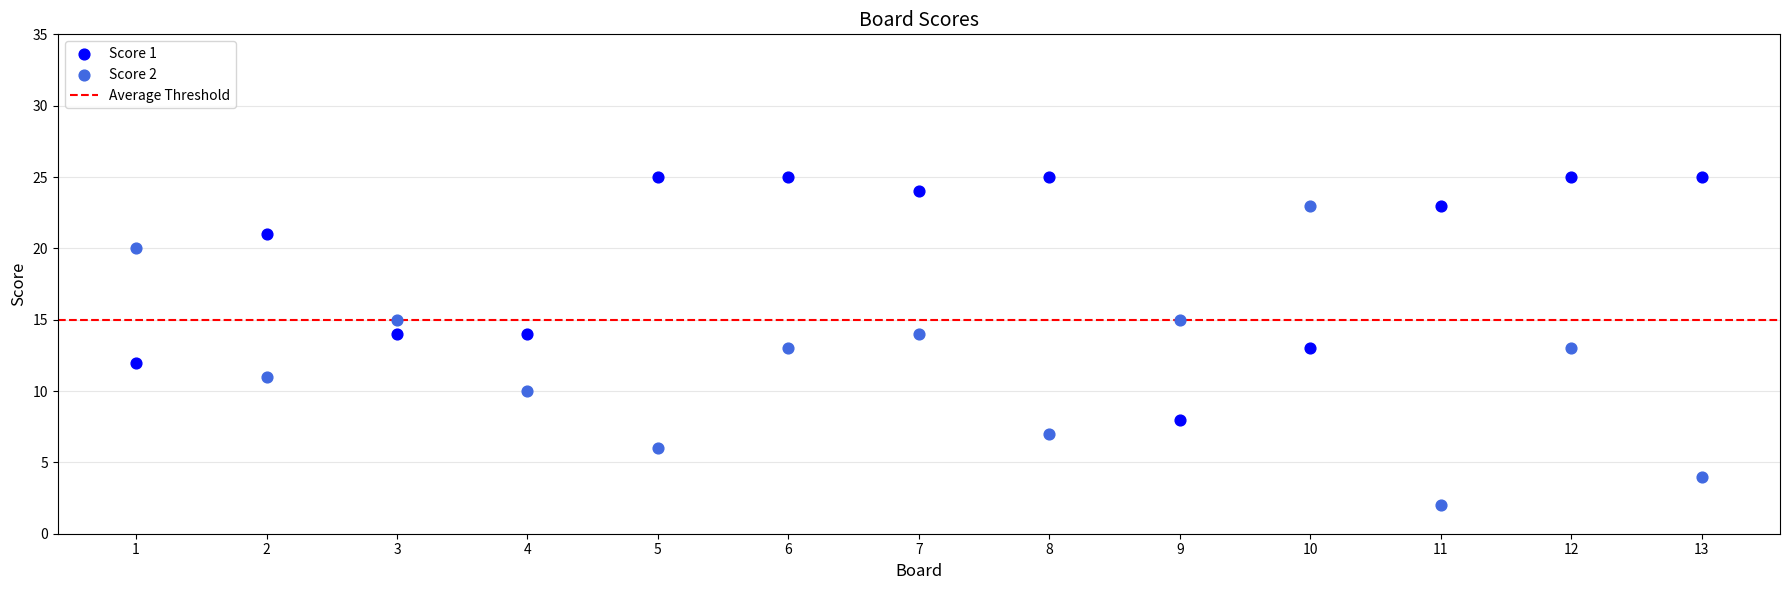

Across all data points, what is the range of Y values (max minus min)?

23